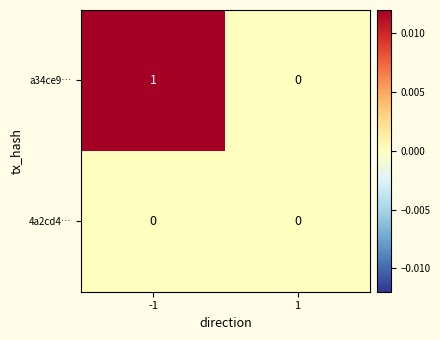

Which series has the largest range (max minus min)?

a34ce9…